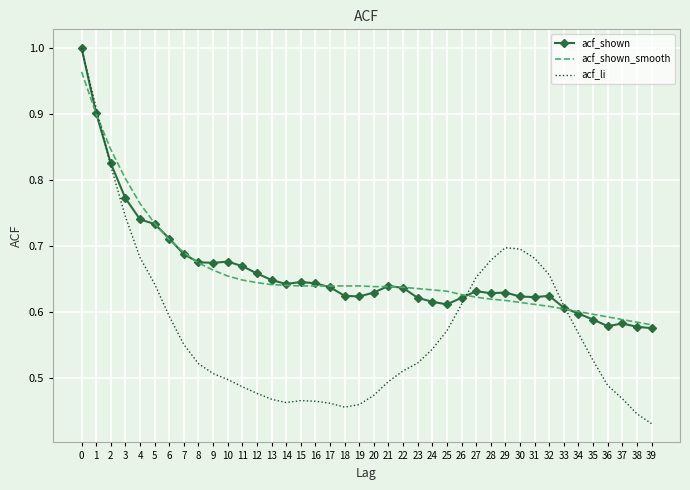

Is the value of acf_shown_smooth at 4 greater than the value of acf_li at 26?

Yes